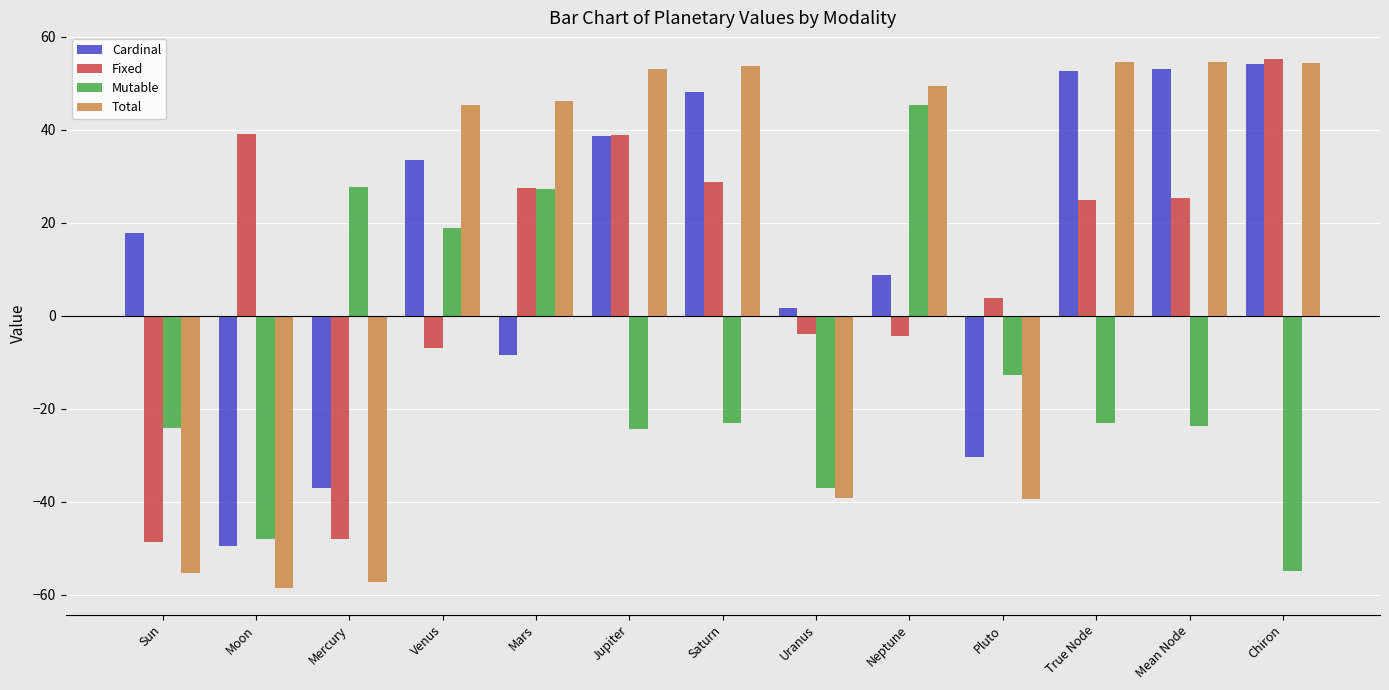

What is the maximum value for Mutable?

45.2